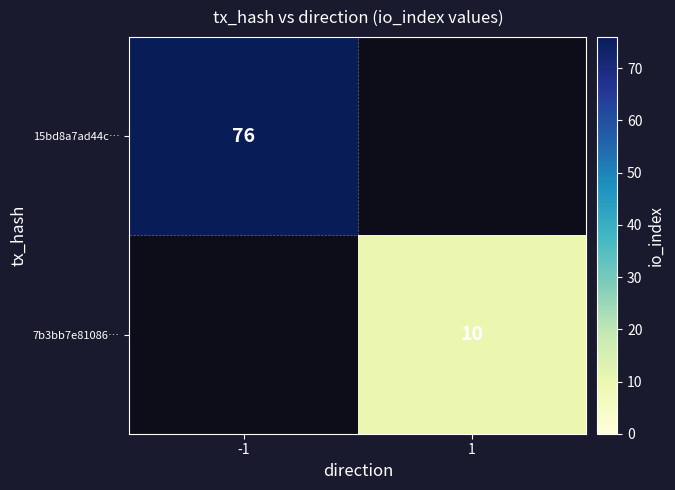

Is it true that 15bd8a7ad44c… equals 40 at -1?

False